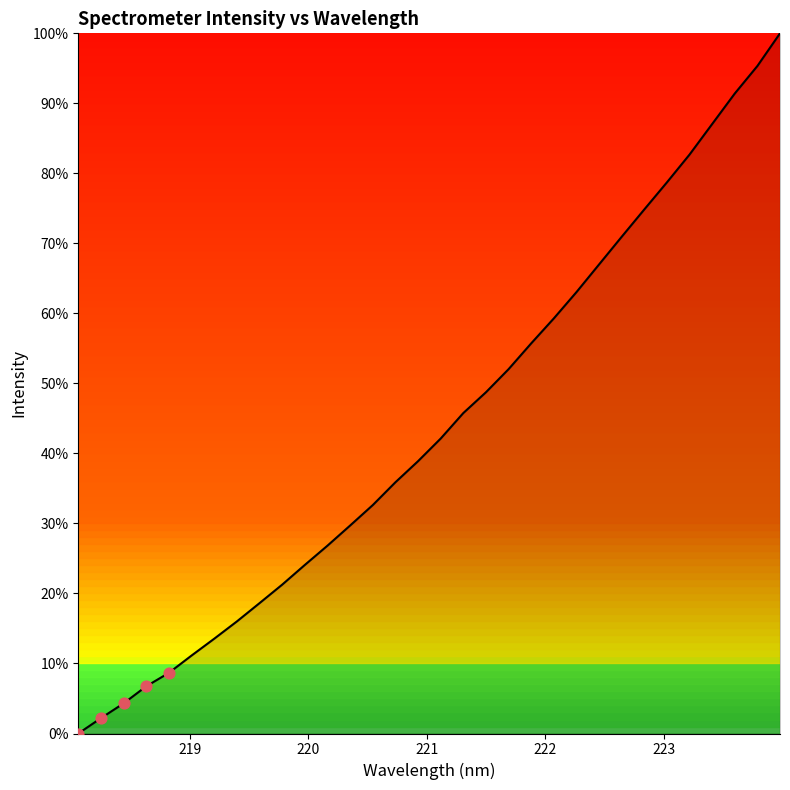

What is the difference between the maximum and minimum values?

100.0